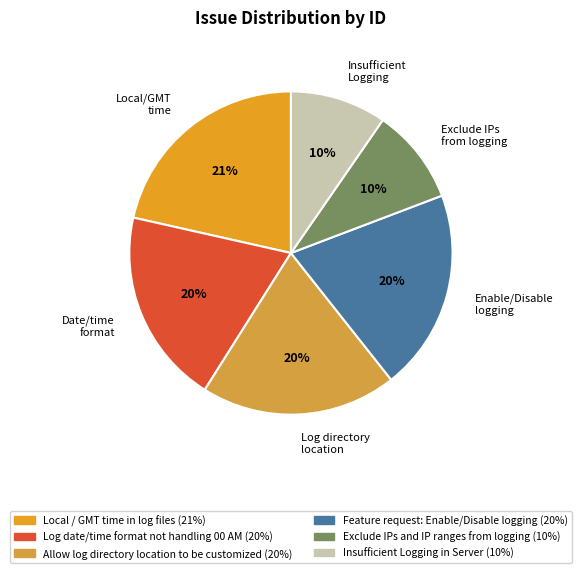

To the nearest percent, what portion does Log directory location represent?

20%